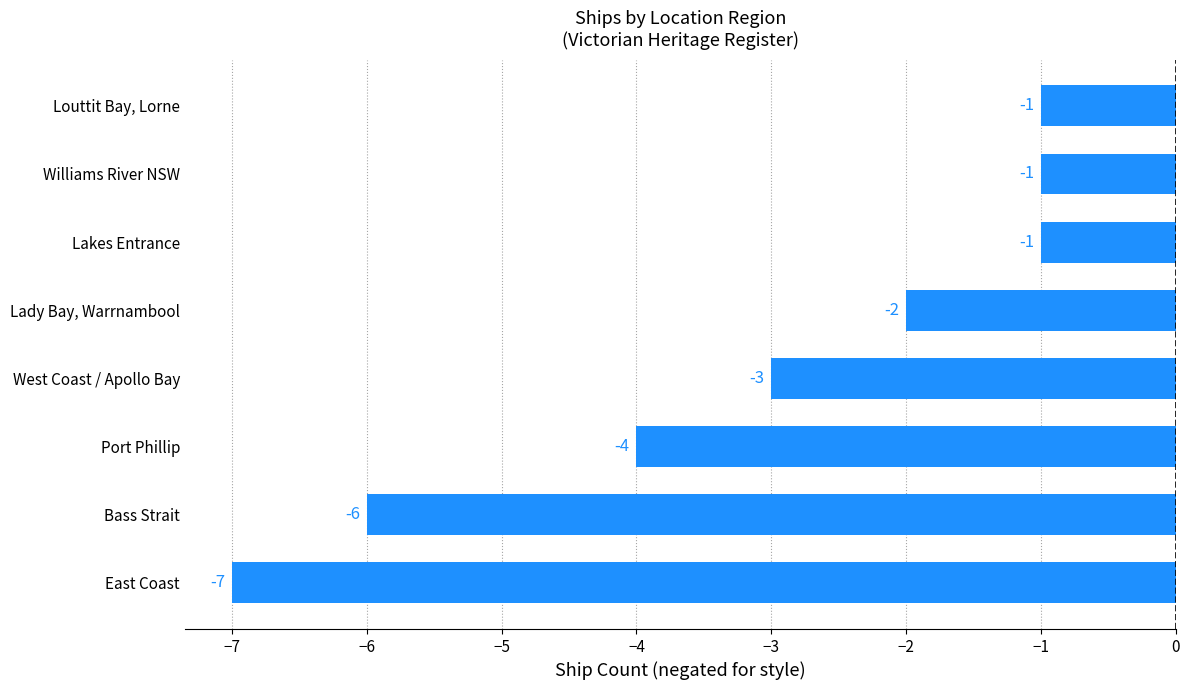

True or false: the data shows -1 at Louttit Bay, Lorne.

True